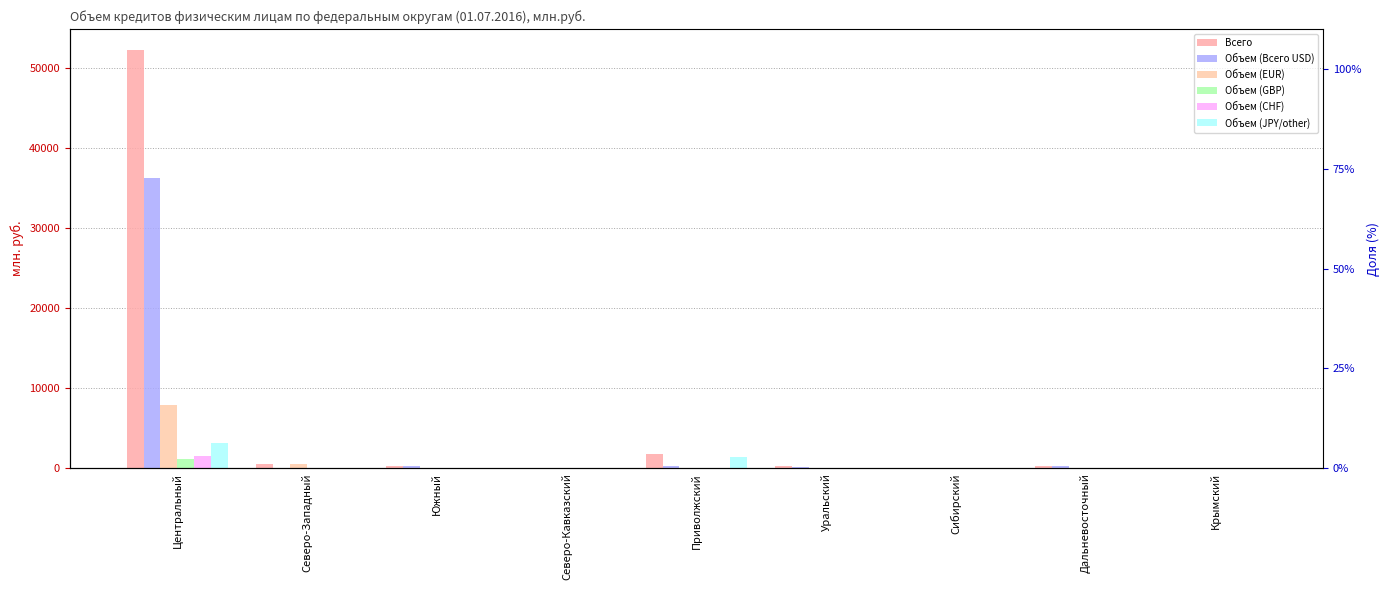

List the series in order of their peak value, highest first.

Всего, Объем (Всего USD), Объем (EUR), Объем (JPY/other), Объем (CHF), Объем (GBP)